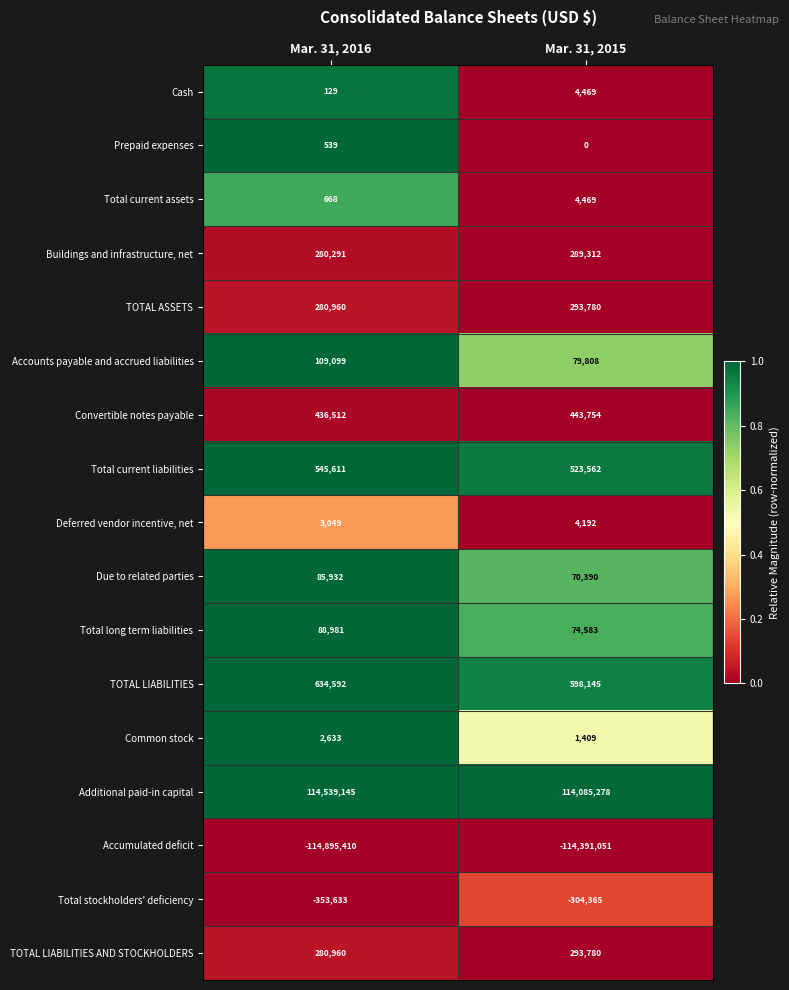

What is the difference between the maximum and minimum values in the TOTAL LIABILITIES AND STOCKHOLDERS series?

12820